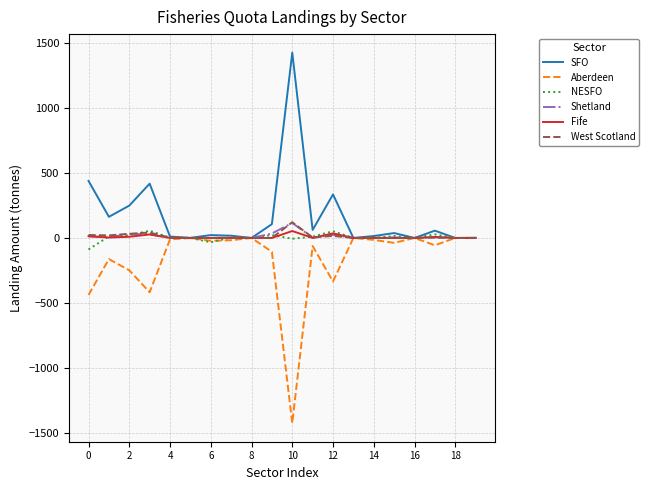

Does the chart display data point markers on the line(s)?

No